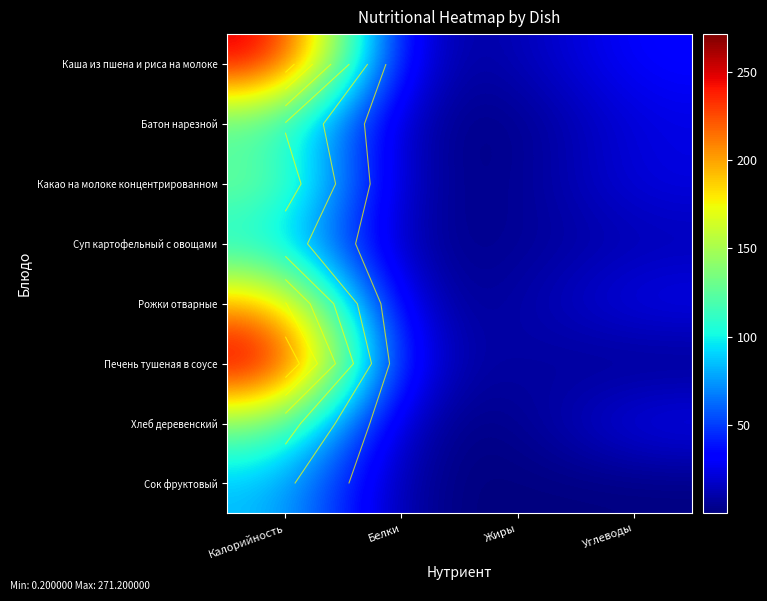

At which category is the sum across all series the highest?

Калорийность